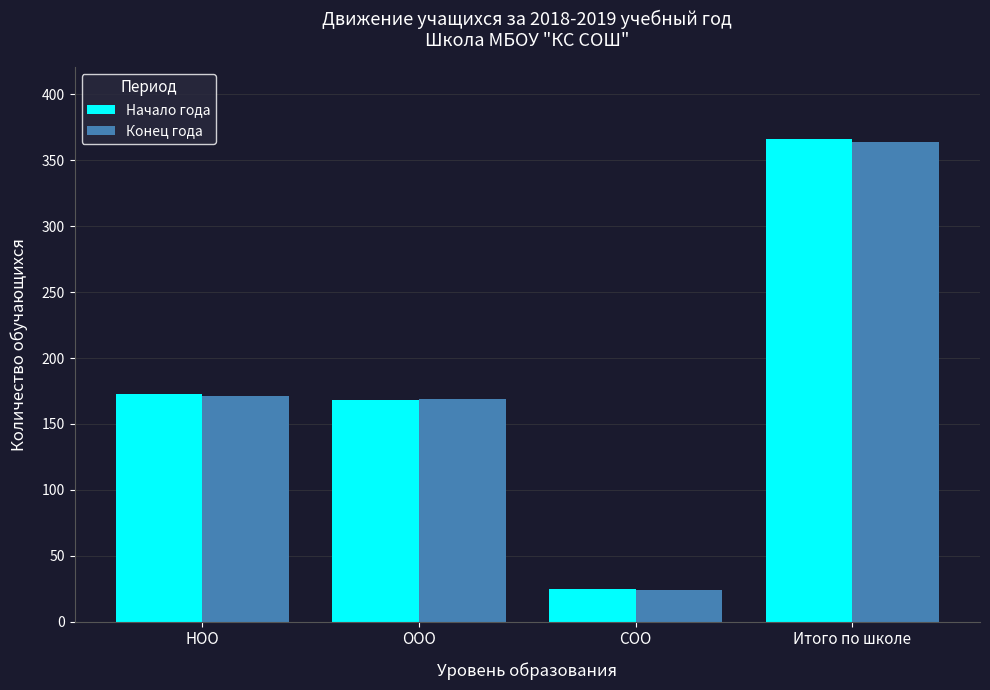

Reading right to left, extract all data points from this chart.

Начало года: 366	25	168	173
Конец года: 364	24	169	171